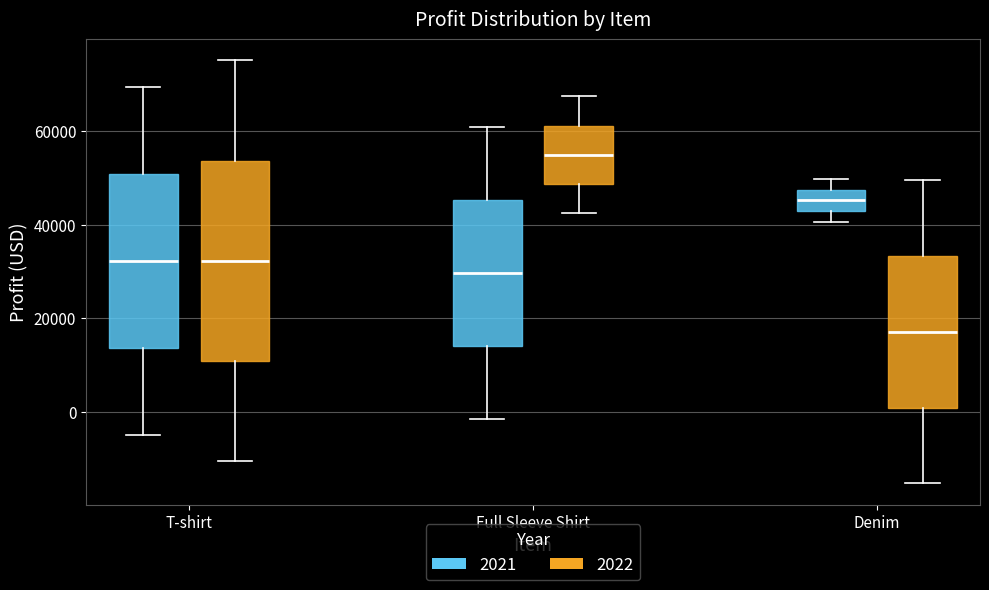

Comparing the boxes themselves (not the whiskers), which one is the tallest?

T-shirt (2022)